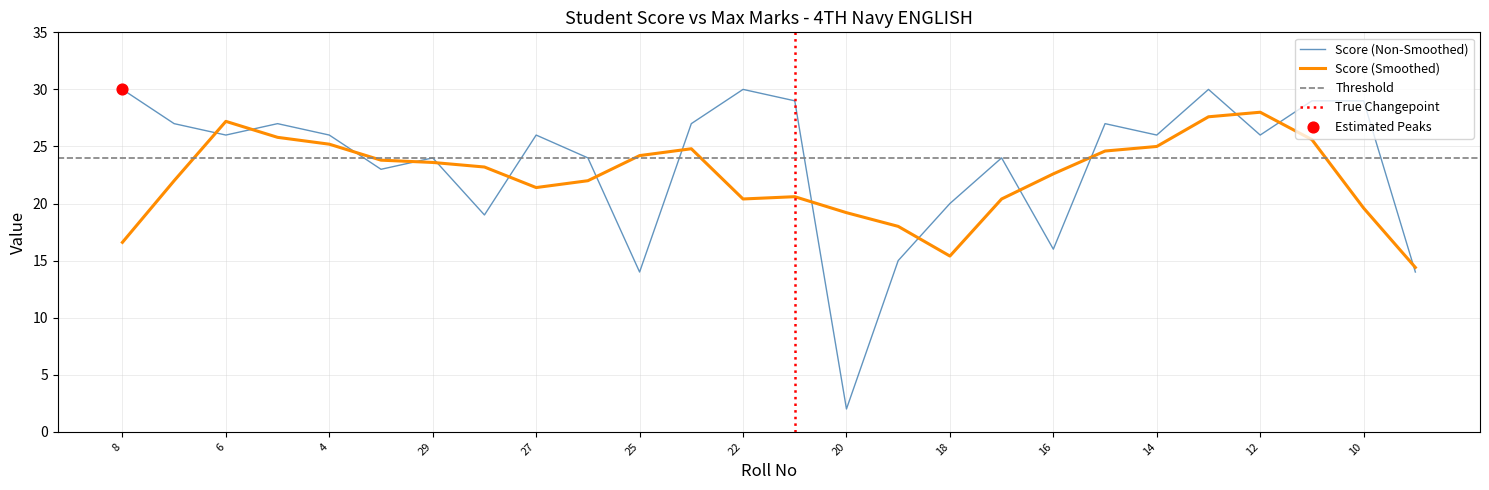

What is the ratio of the value at 7 to the value at 19?

1.8